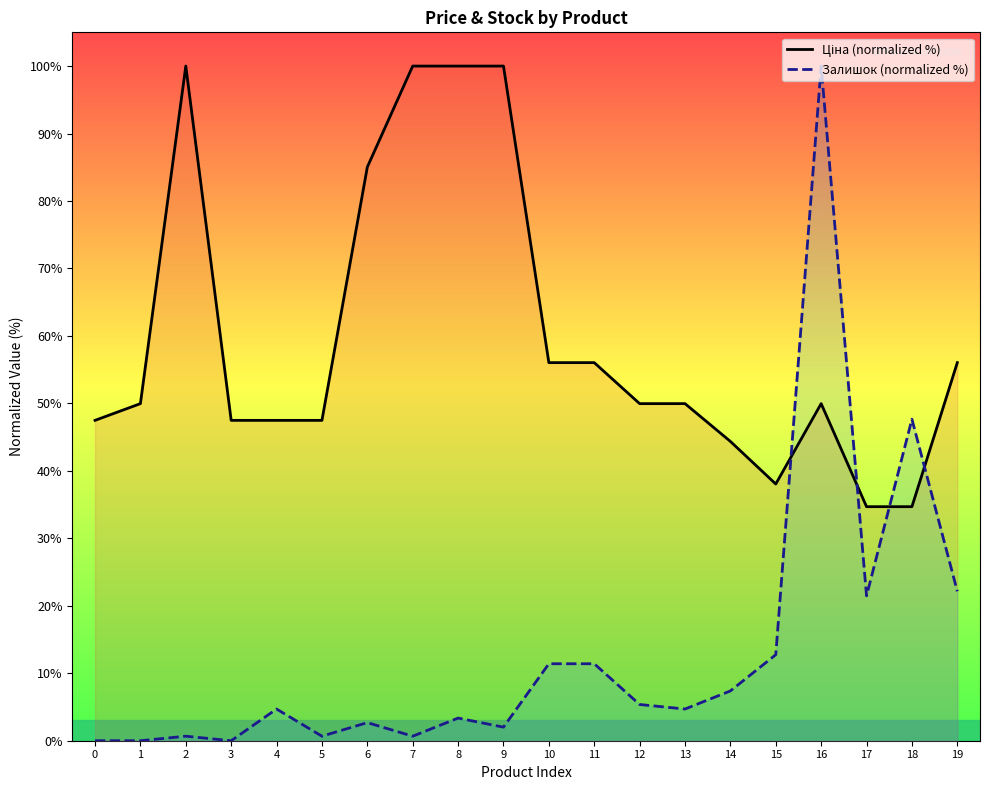

What is the value of the Залишок (normalized %) point at the 19th from the left?

47.7